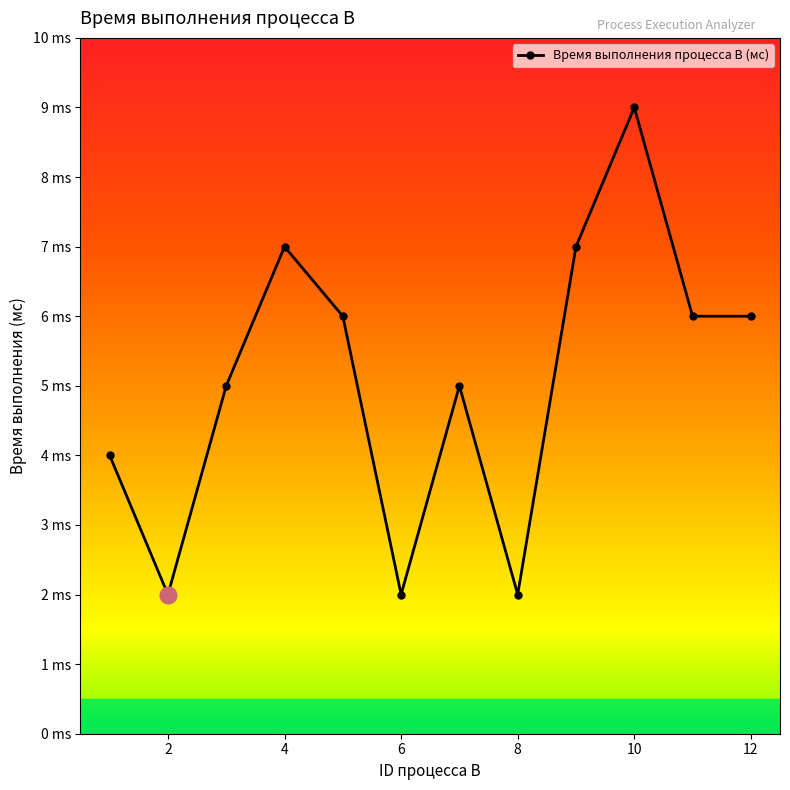

What is the value of the 2nd point from the left?

2